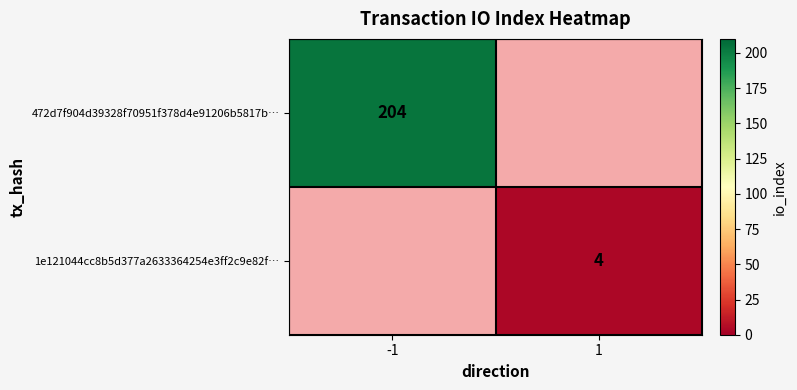

Count the number of categories in the chart.

2